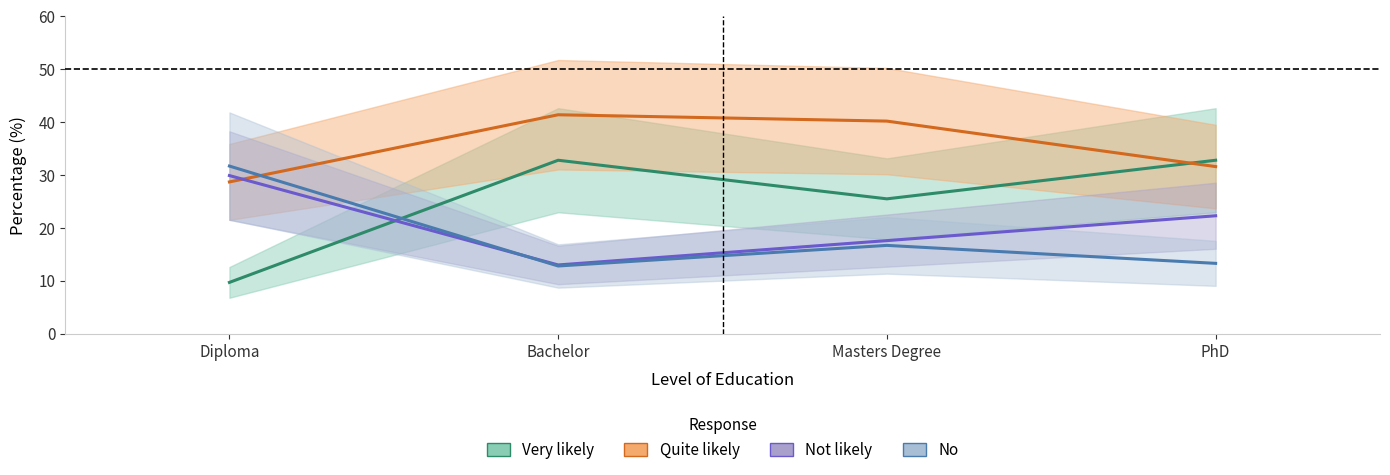

What is the label of the 3rd point from the right?

Bachelor